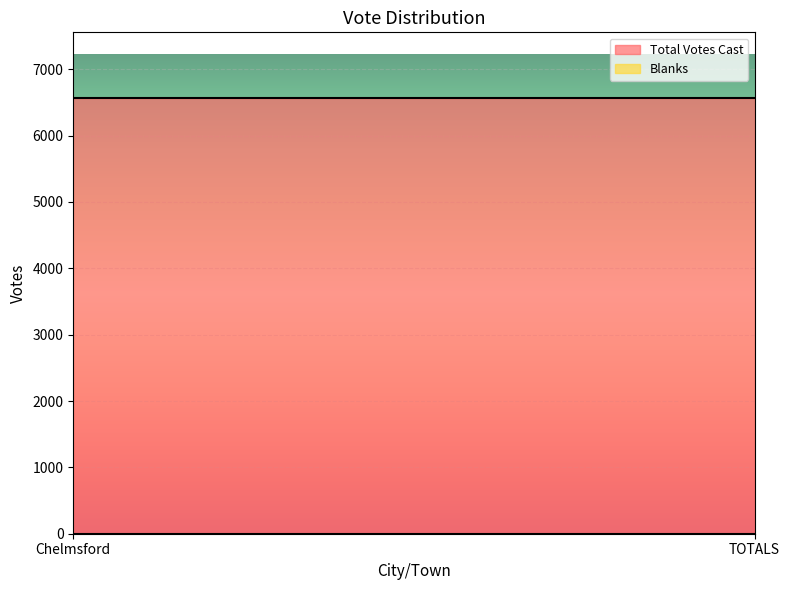

At how many categories does at least one series exceed 3017?

2